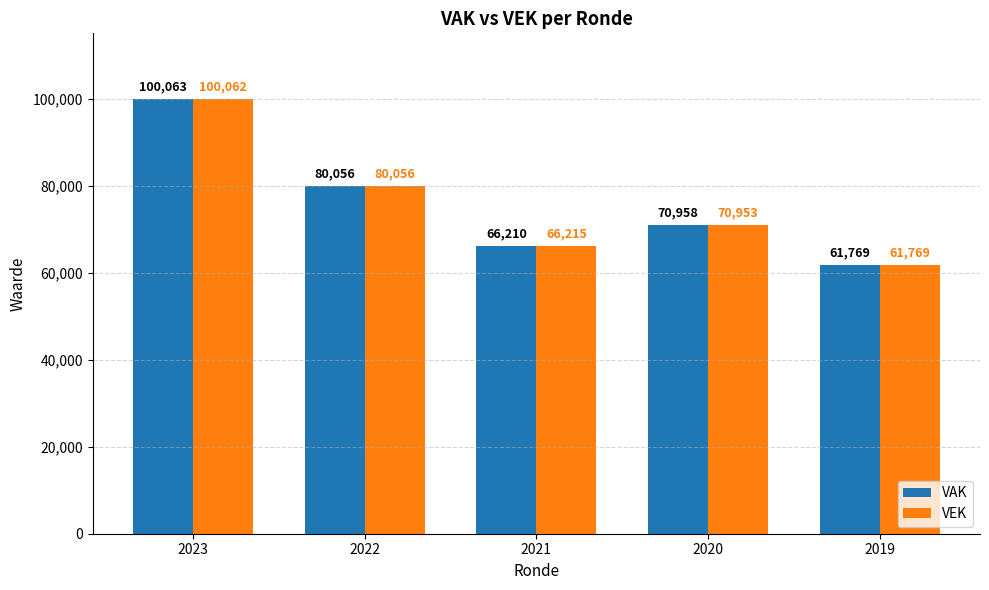

Reading left to right, list all the values displayed in this chart.

VAK: 2023=100063	2022=80056	2021=66210	2020=70958	2019=61769
VEK: 2023=100062	2022=80056	2021=66215	2020=70953	2019=61769